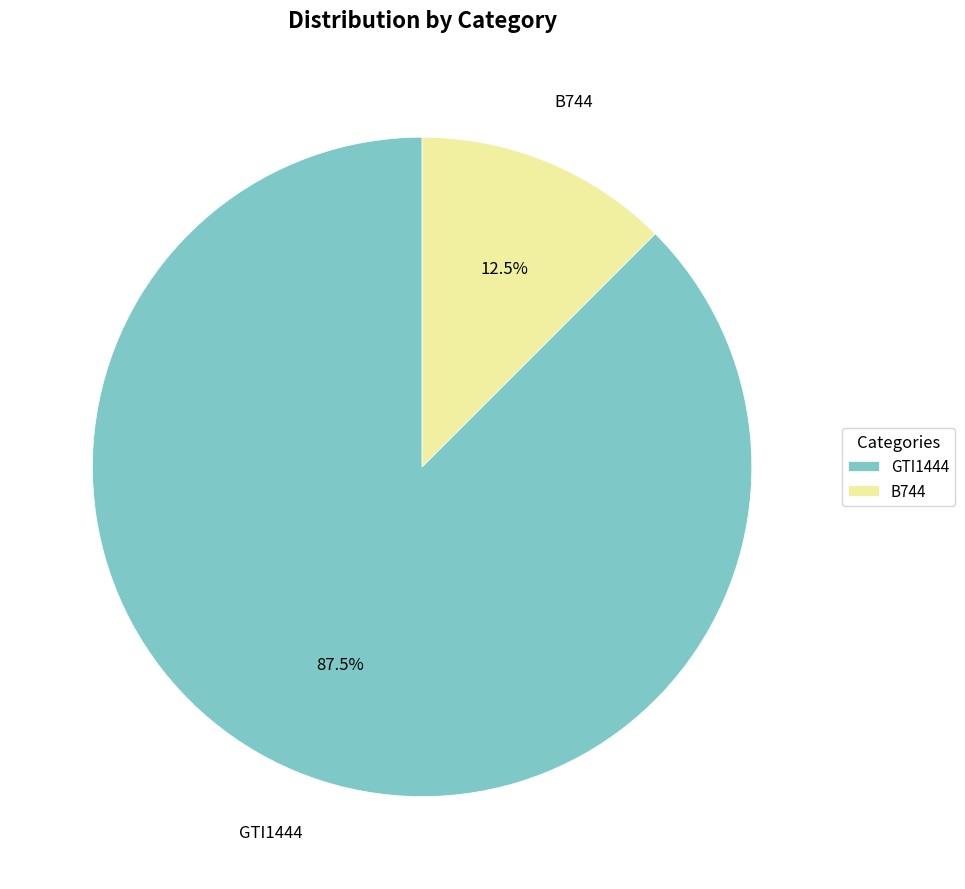

Which has a higher value, B744 or GTI1444?

GTI1444